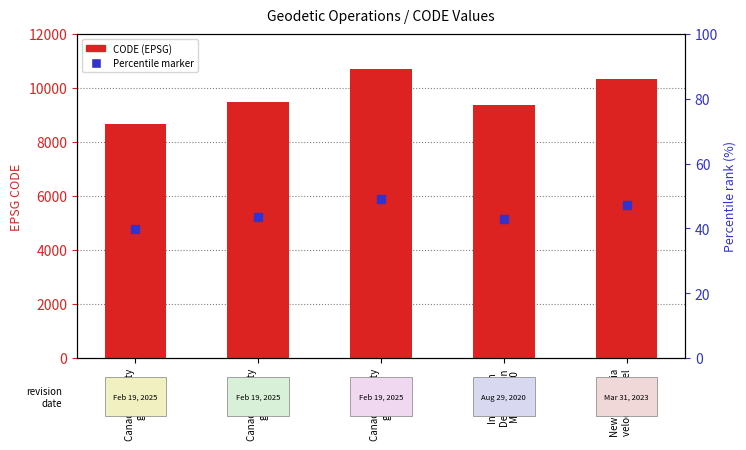

Rank the categories by value from highest to lowest.

Canada velocity
grid v8, New Caledonia
velocity model
2015, Canada velocity
grid v7, Indonesian
Deformation
Model 2020, Canada velocity
grid v6